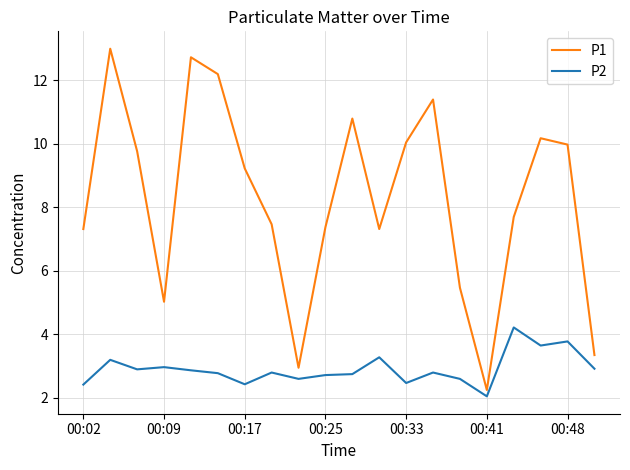

What is the difference between the maximum and minimum values in the P2 series?

2.2